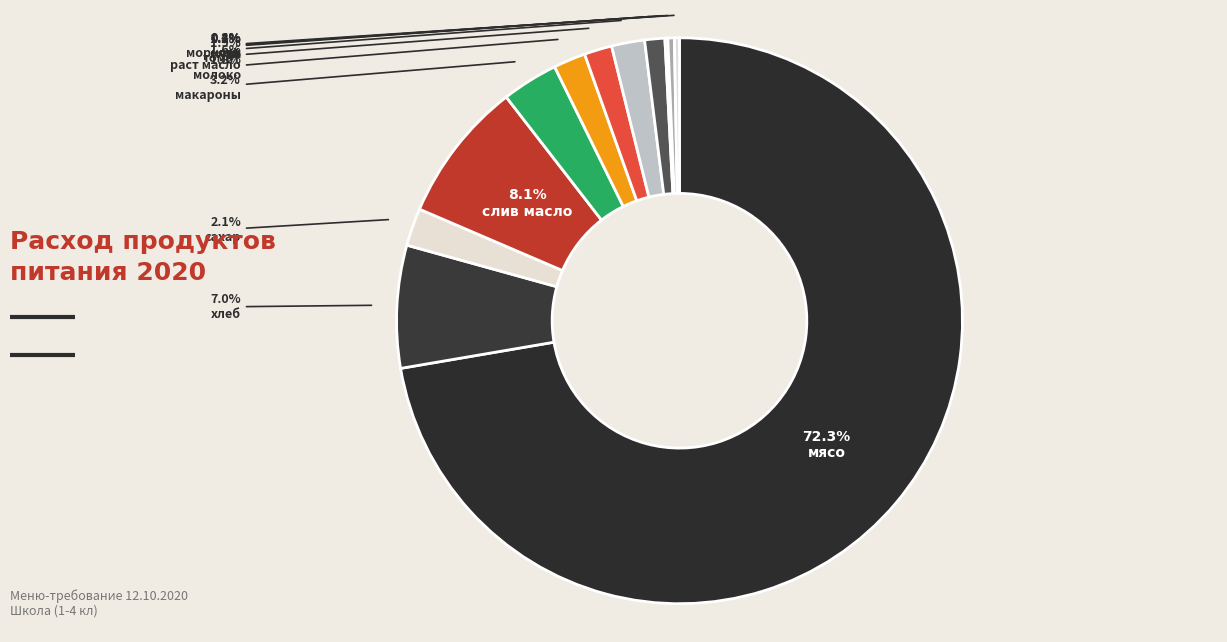

Which slice is the largest?

мясо